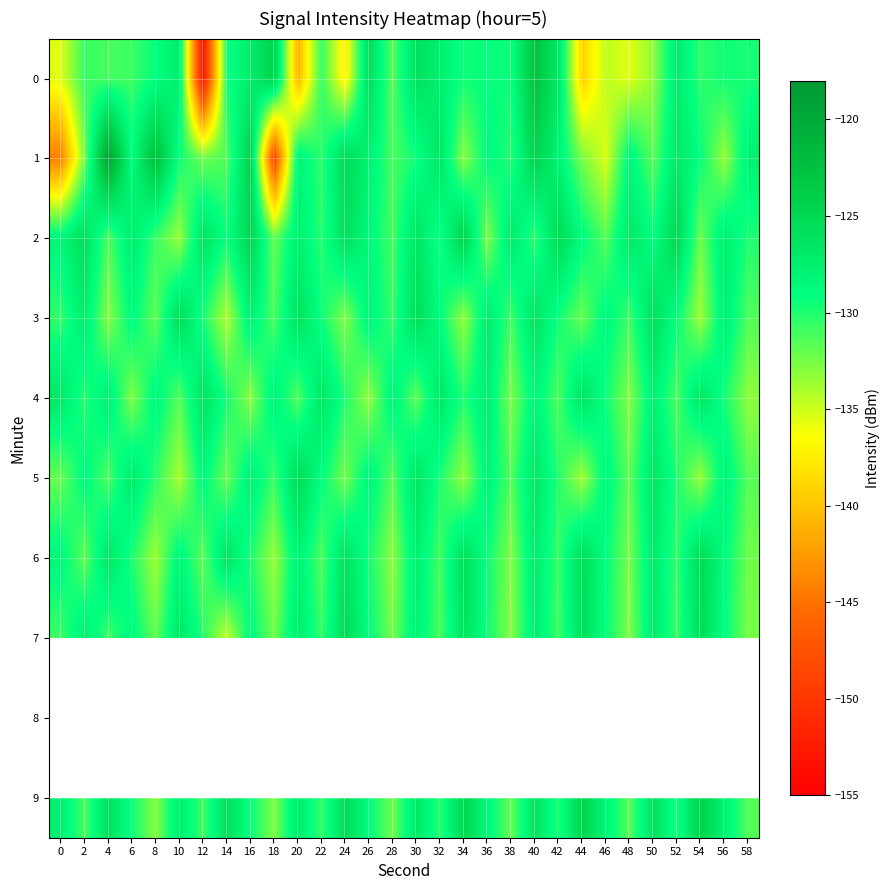

At which label does 2 first exceed -128?

2